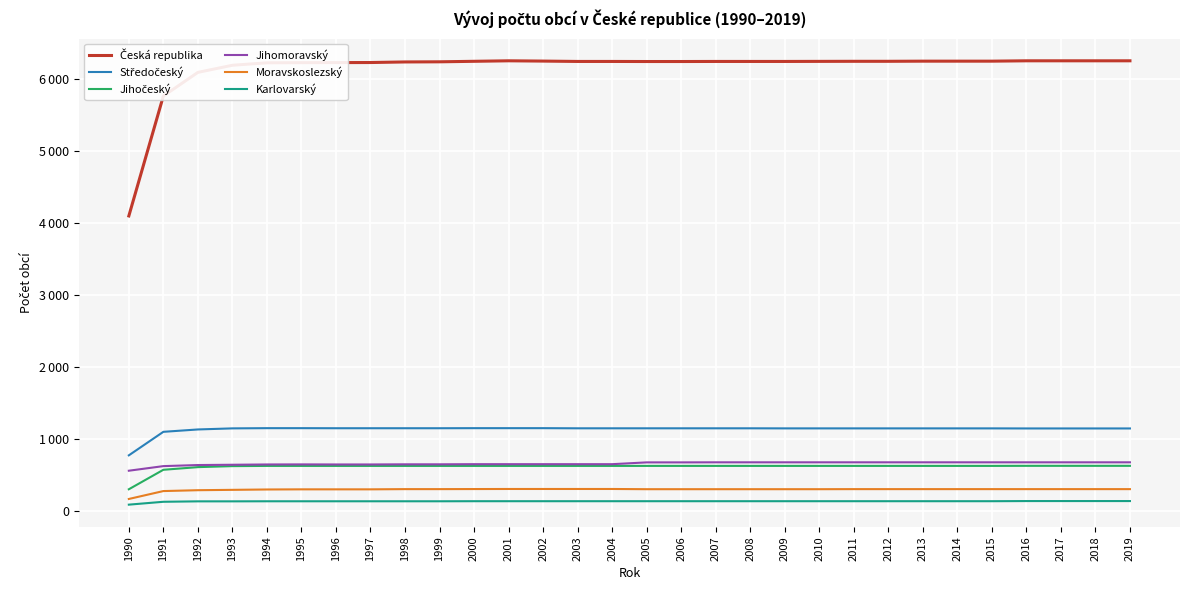

Which series has the widest spread of values?

Česká republika